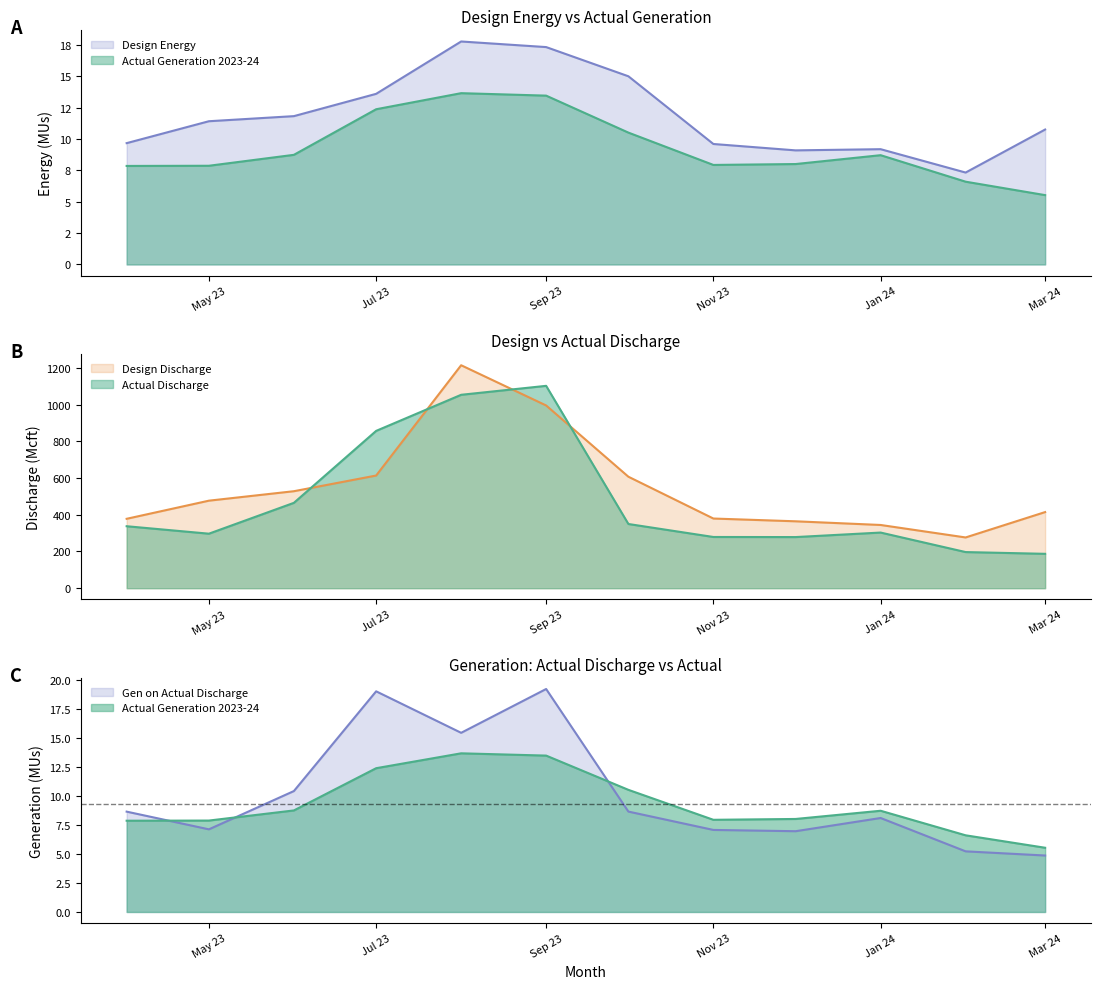

What is the smallest value displayed?

4.9